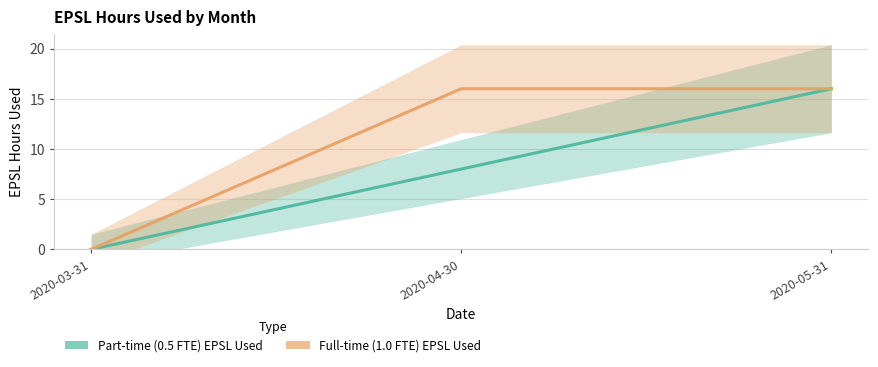

Count the number of data series in this chart.

2